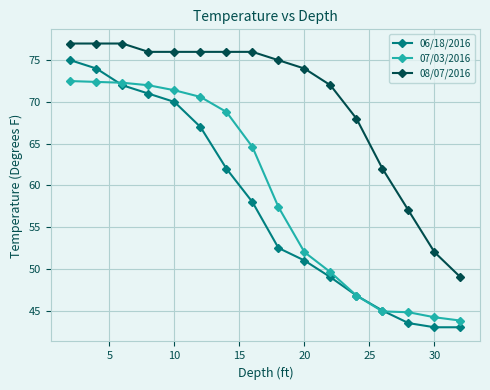

True or false: 08/07/2016 and 07/03/2016 cross at least once.

False